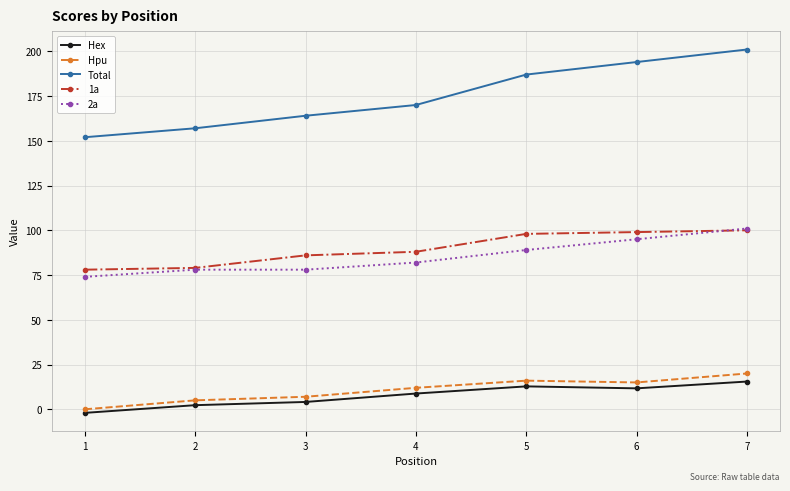

How many data points does each series have?

7